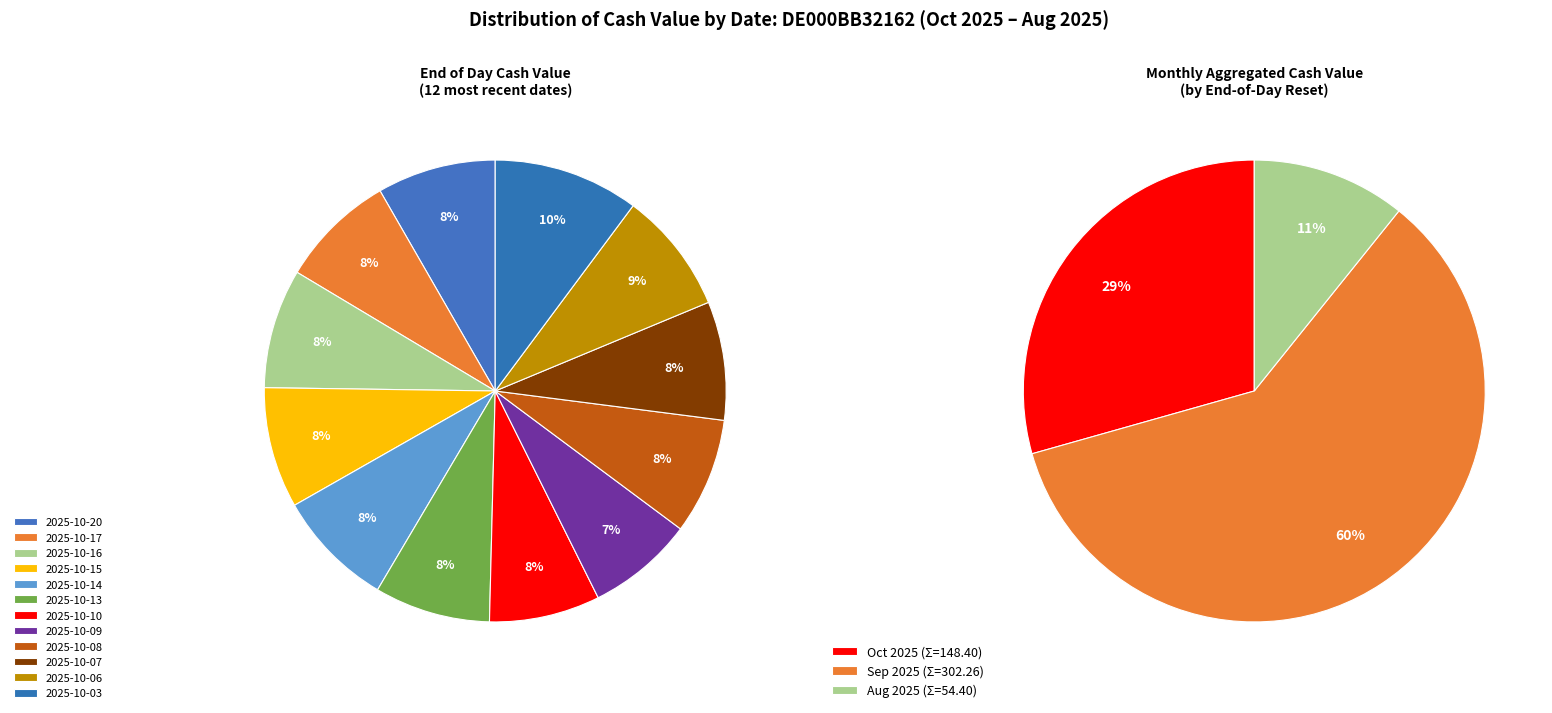

The 2025-10-08 slice represents 8% of the pie. True or false?

True